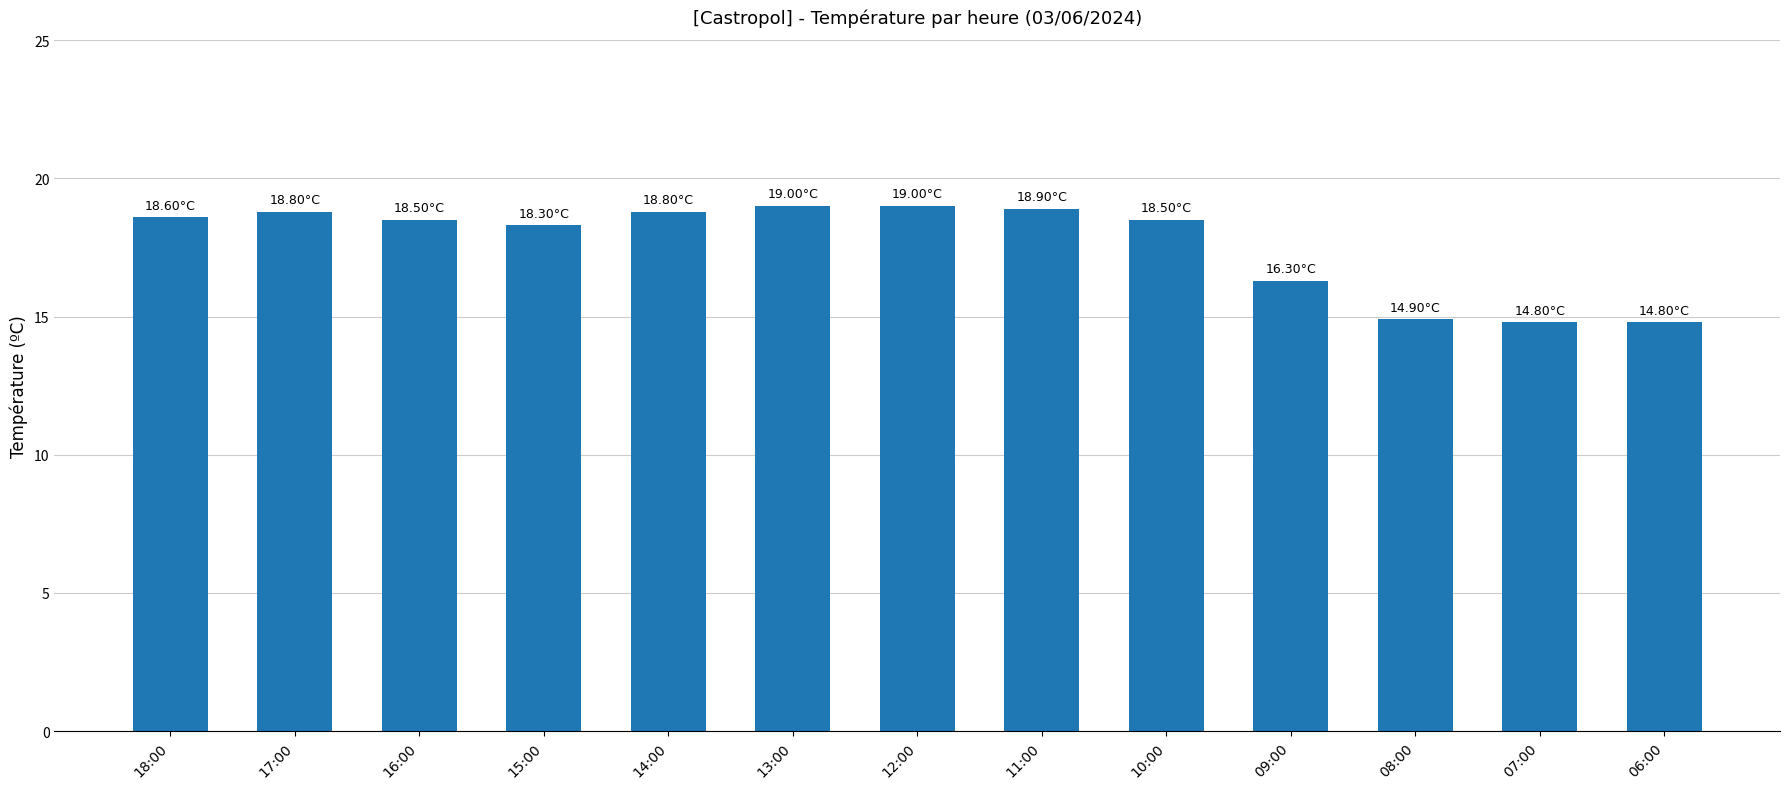

How many distinct data groups are displayed?

1